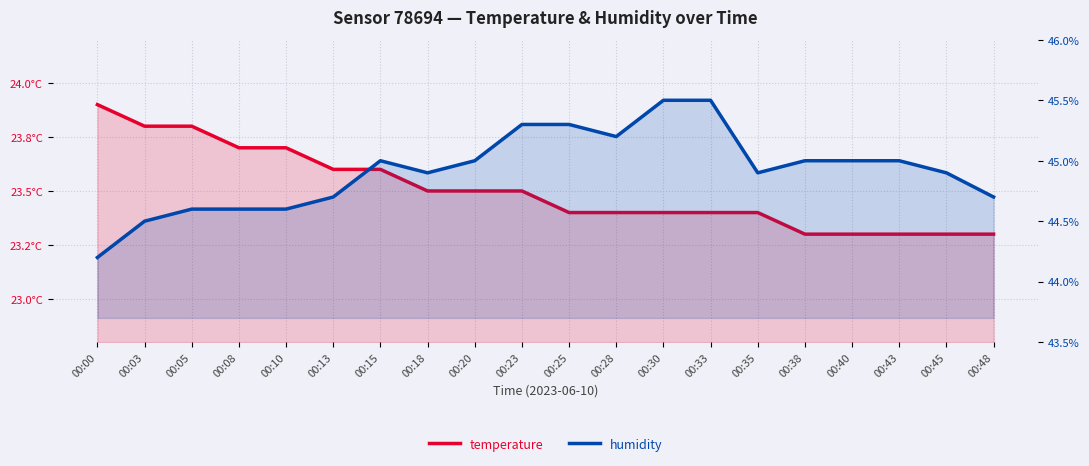

True or false: humidity has a value of 25.6 at 00:30.

False